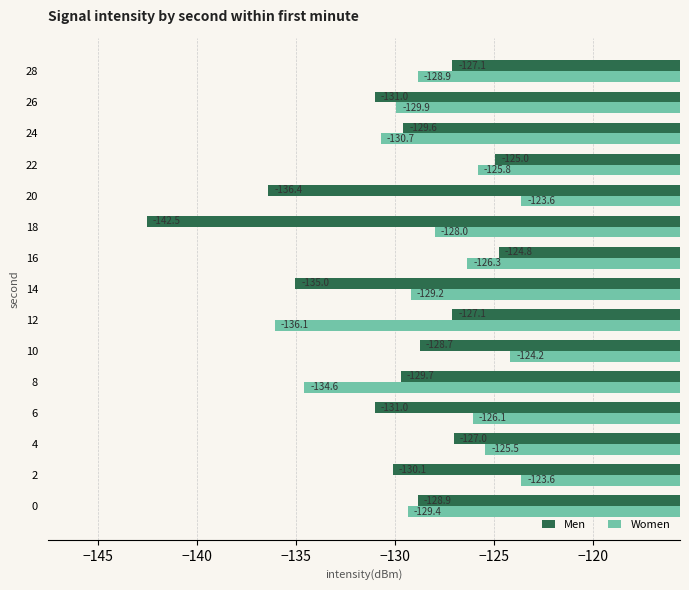

The value of Men at 2 is -130.1. True or false?

True